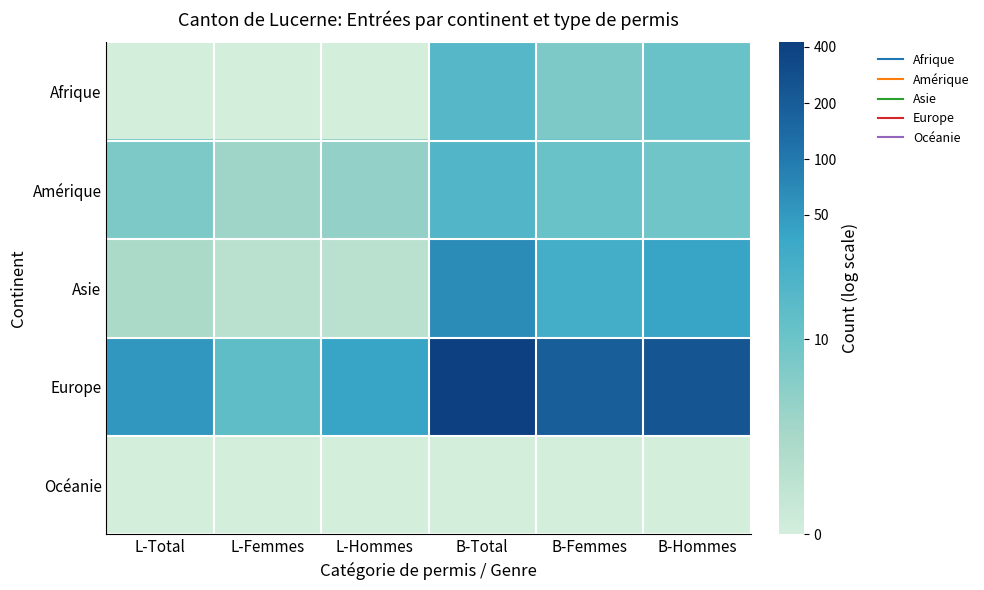

What is the spread (max minus min) of values at B-Total?

6.0